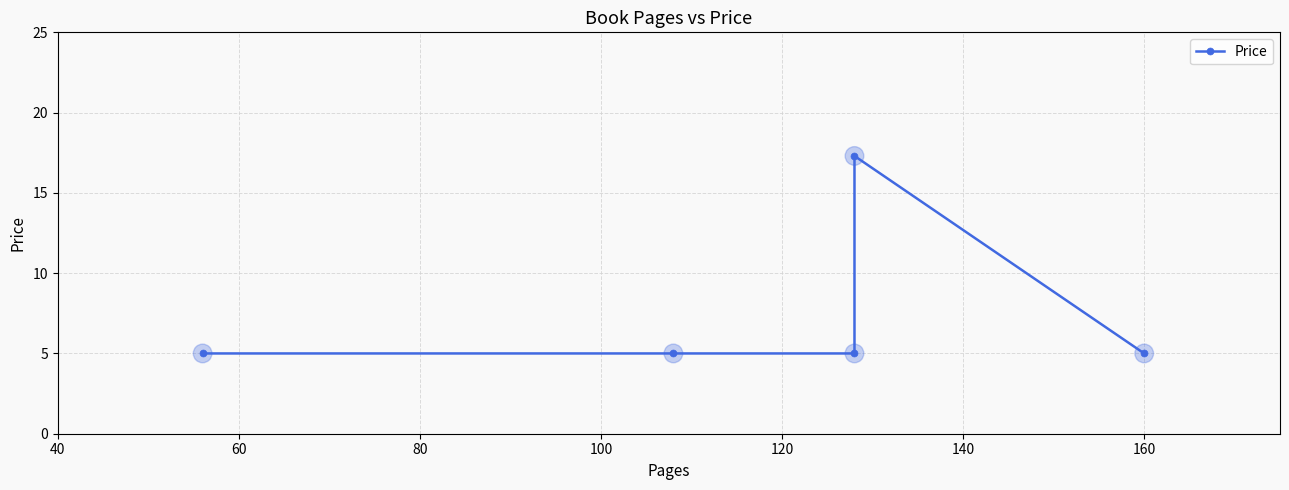

Approximately how many times larger is the value at 60 compared to 80?

1.0